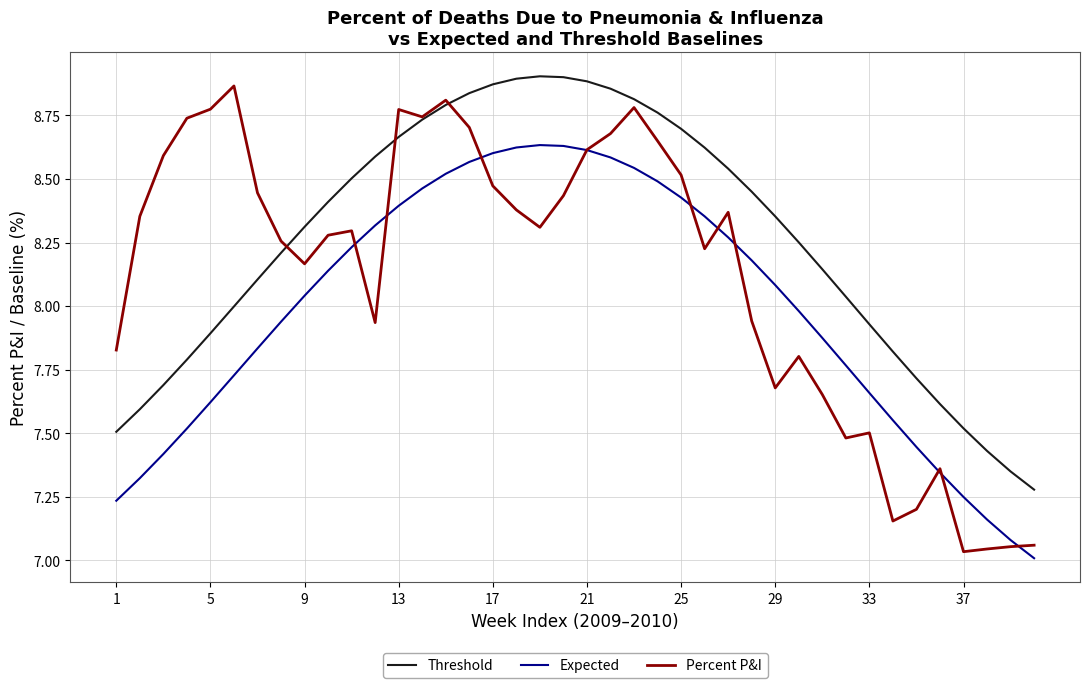

What is the sum of all Expected values?

319.4